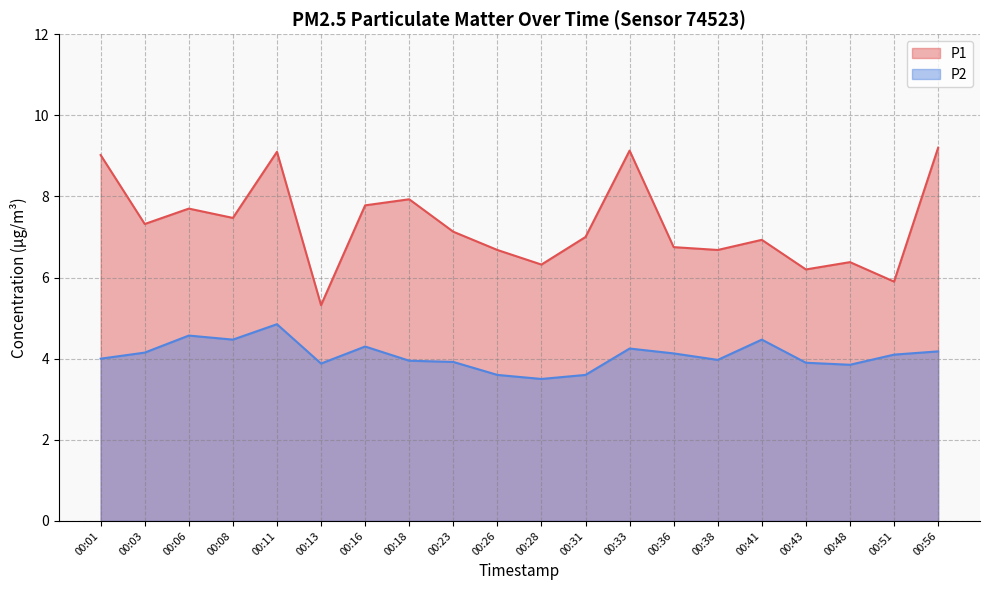

Reading left to right, extract all data points from this chart.

P1: 00:01=9.0	00:03=7.3	00:06=7.7	00:08=7.5	00:11=9.1	00:13=5.3	00:16=7.8	00:18=7.9	00:23=7.1	00:26=6.7	00:28=6.3	00:31=7.0	00:33=9.1	00:36=6.8	00:38=6.7	00:41=6.9	00:43=6.2	00:48=6.4	00:51=5.9	00:56=9.2
P2: 00:01=4.0	00:03=4.2	00:06=4.6	00:08=4.5	00:11=4.8	00:13=3.9	00:16=4.3	00:18=4.0	00:23=3.9	00:26=3.6	00:28=3.5	00:31=3.6	00:33=4.2	00:36=4.1	00:38=4.0	00:41=4.5	00:43=3.9	00:48=3.9	00:51=4.1	00:56=4.2